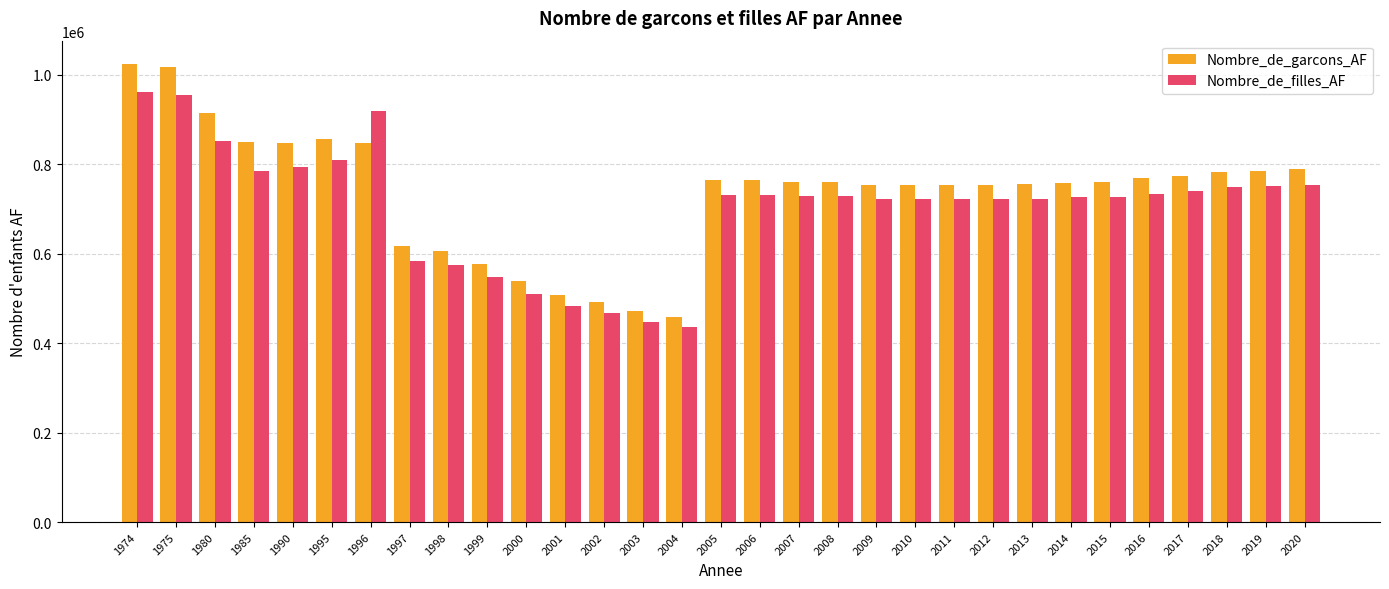

List the series in order of their overall mean, highest first.

Nombre_de_garcons_AF, Nombre_de_filles_AF